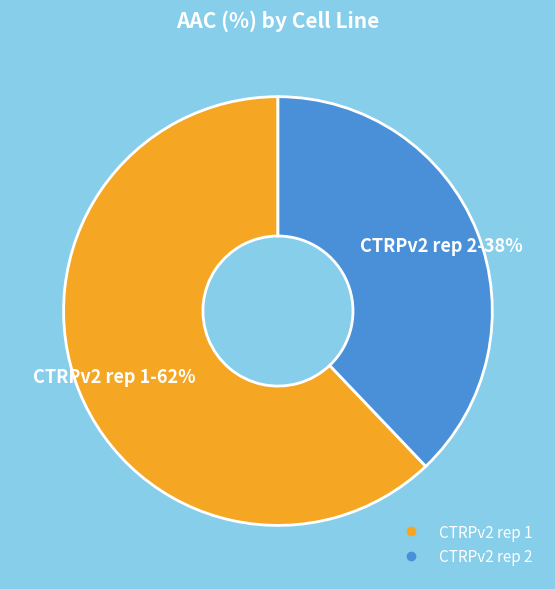

To the nearest percent, what percentage of the pie is CTRPv2 rep 2?

38%